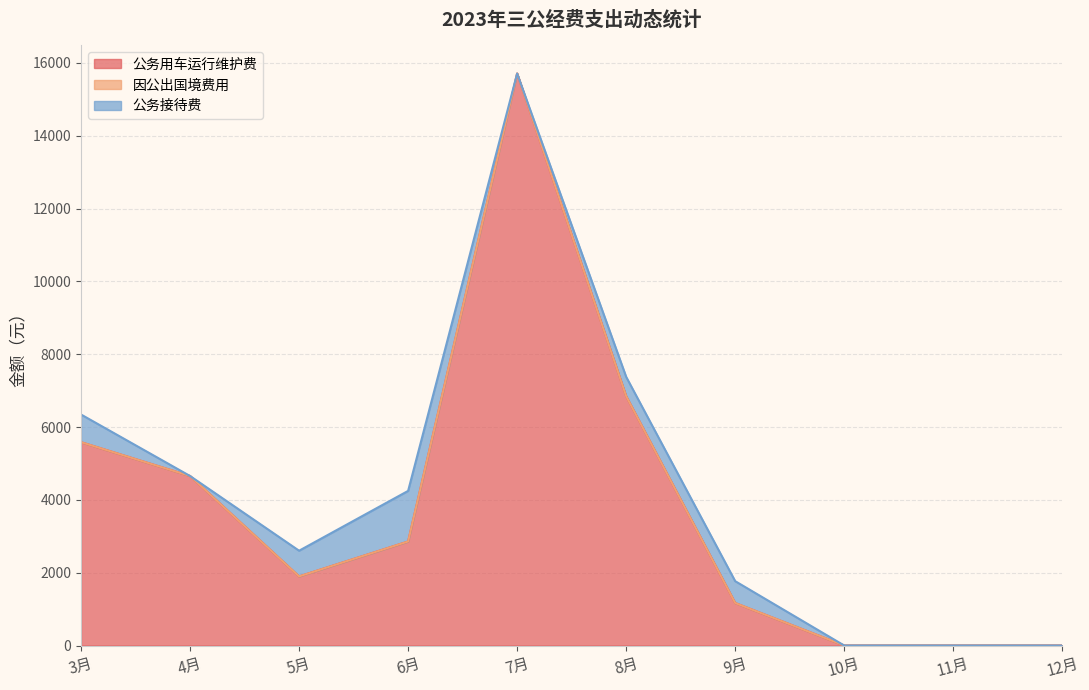

At which label is 公务用车运行维护费 closest to 7854?

8月